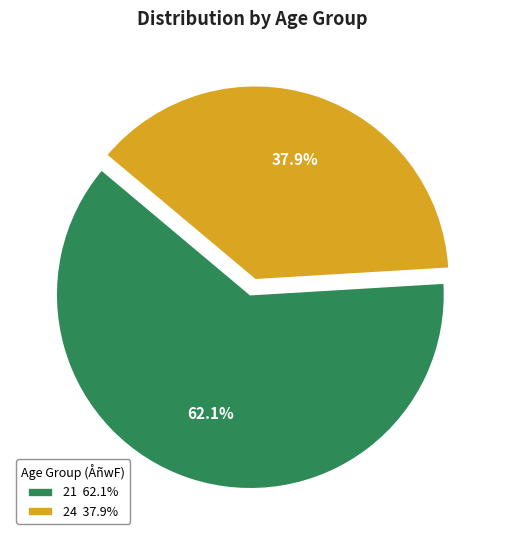

To the nearest percent, what is the average slice percentage?

50%